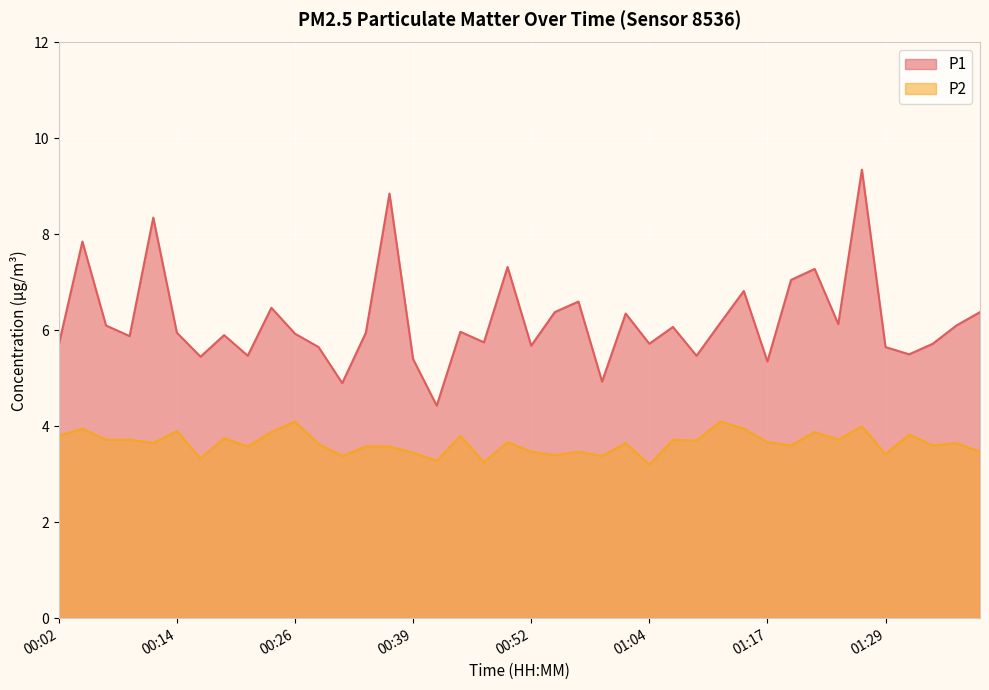

In P1, how many points are higher than both neighbors (excluding endpoints)?

13